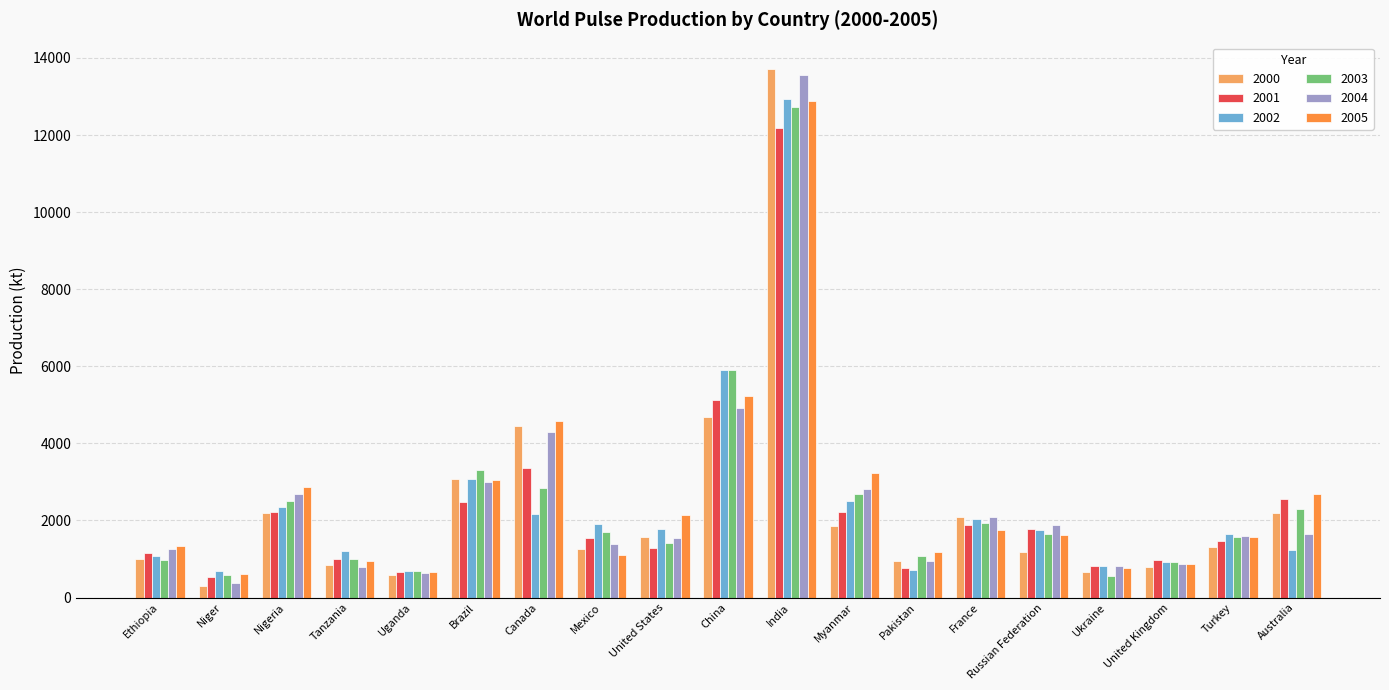

What are all the series names shown in the legend?

2000, 2001, 2002, 2003, 2004, 2005